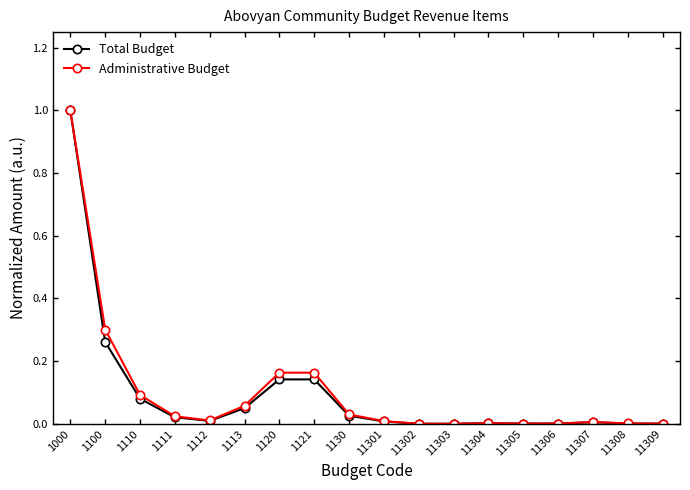

Is the value of Total Budget at 1000 greater than the value of Administrative Budget at 11301?

Yes